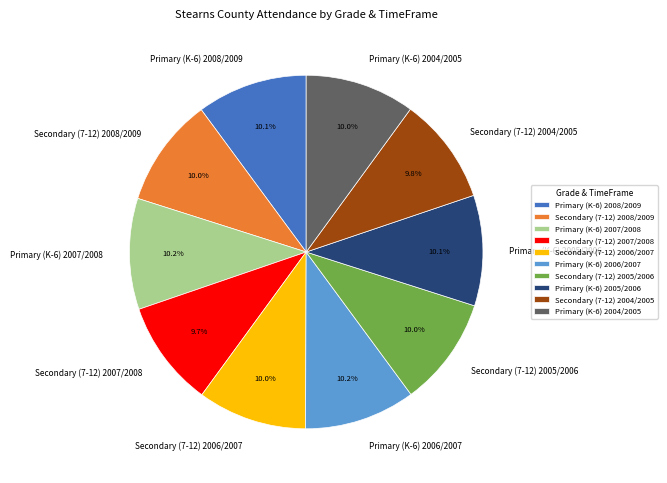

Does Secondary (7-12) 2007/2008 represent more than half of the total?

No